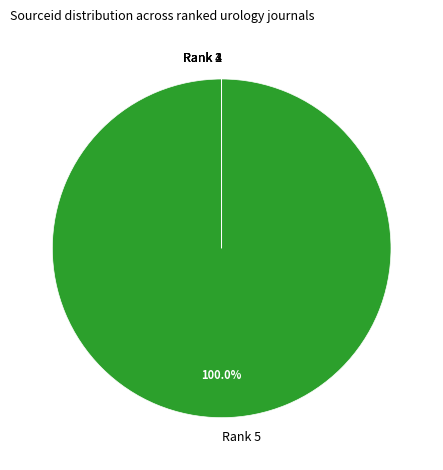

Which slice represents more than half of the pie?

Rank 5